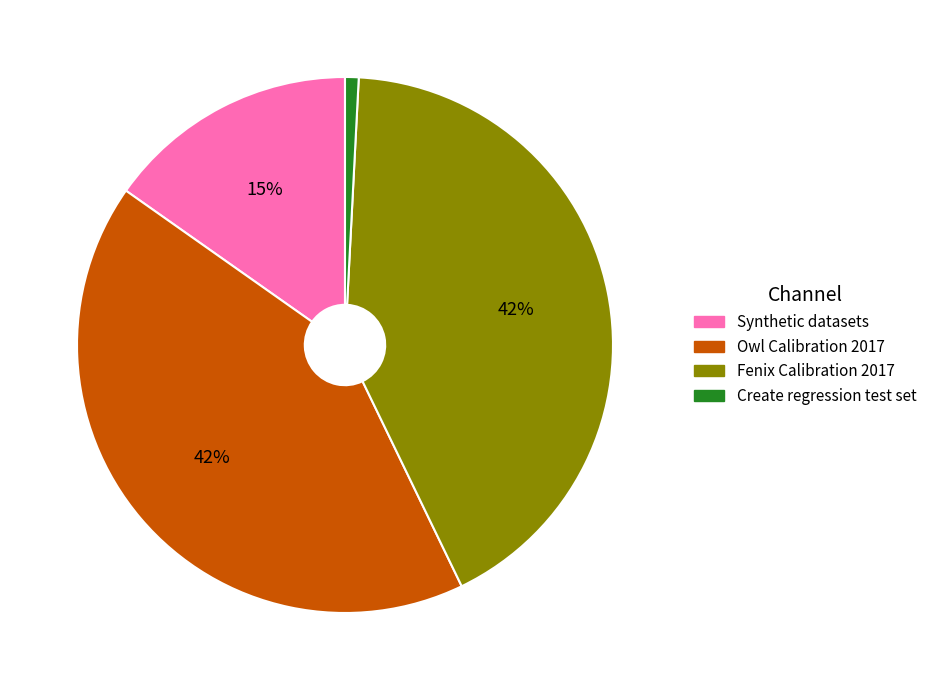

To the nearest percent, what is the difference between the largest and smallest slice percentages?

41%